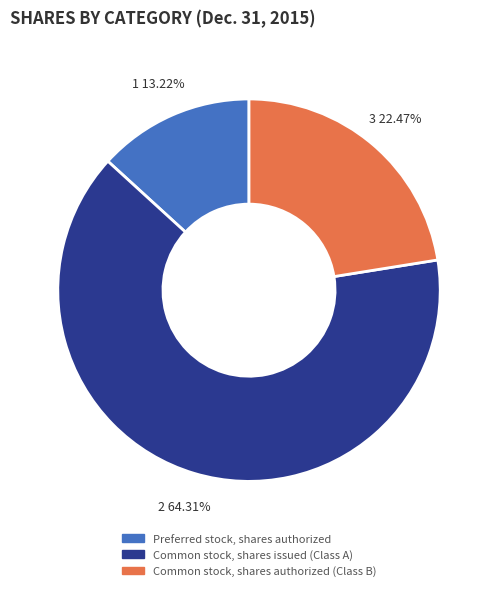

To the nearest percent, what percentage of the pie is Common stock, shares issued (Class A)?

64%